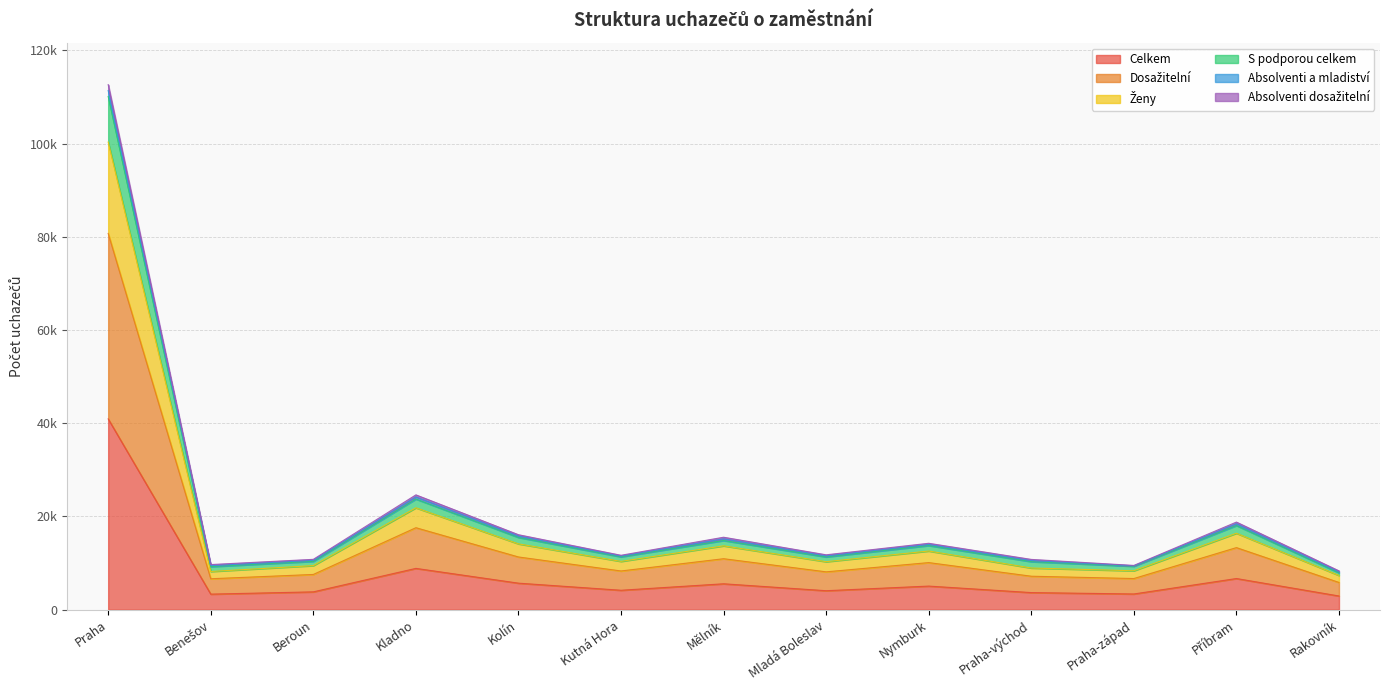

What is the difference between the Dosažitelní values at Mělník and Nymburk?

833